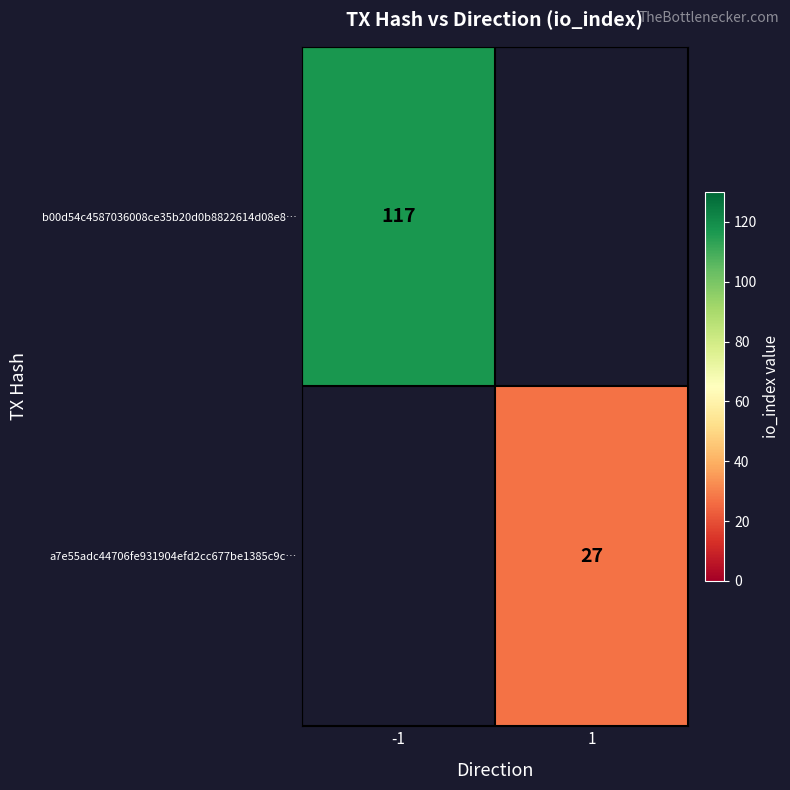

Is it true that b00d54c4587036008ce35b20d0b8822614d08e8… equals 174 at -1?

False